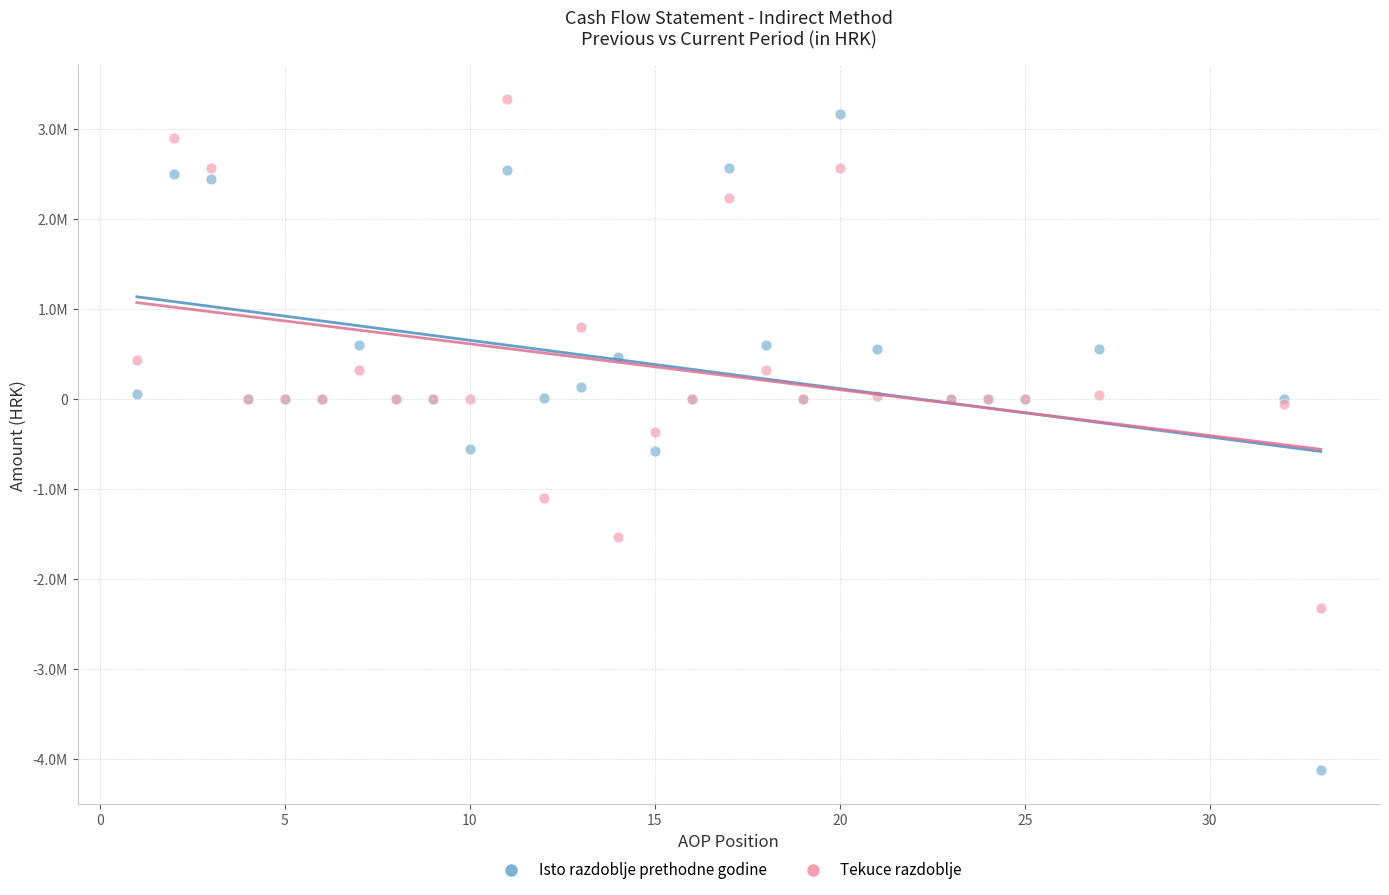

Which series reaches the maximum Y coordinate?

Tekuce razdoblje